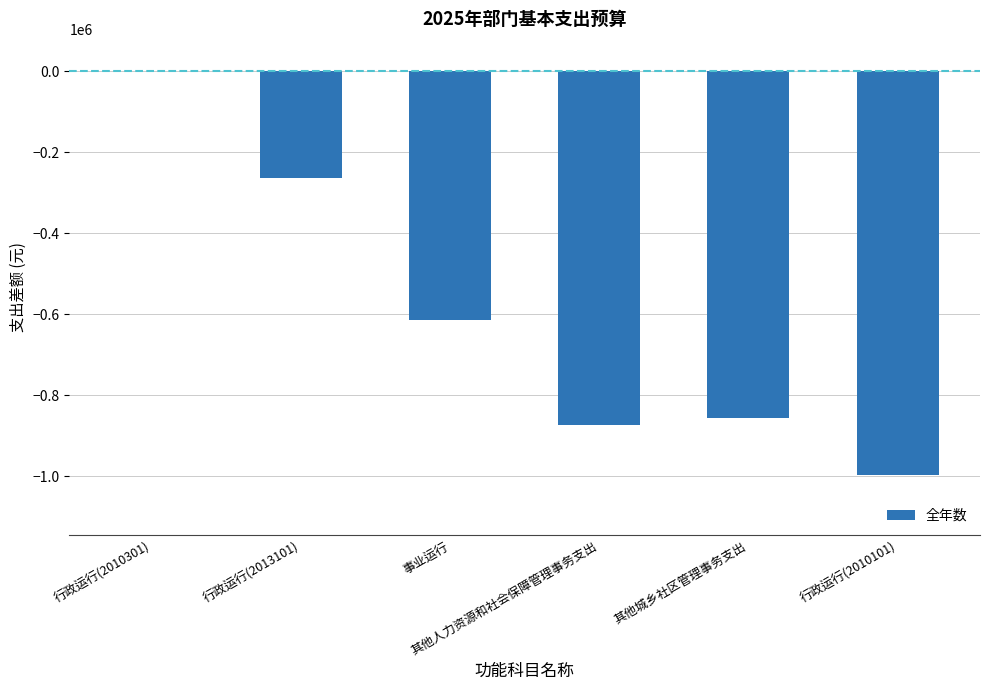

What is the sum of all values?

-3606168